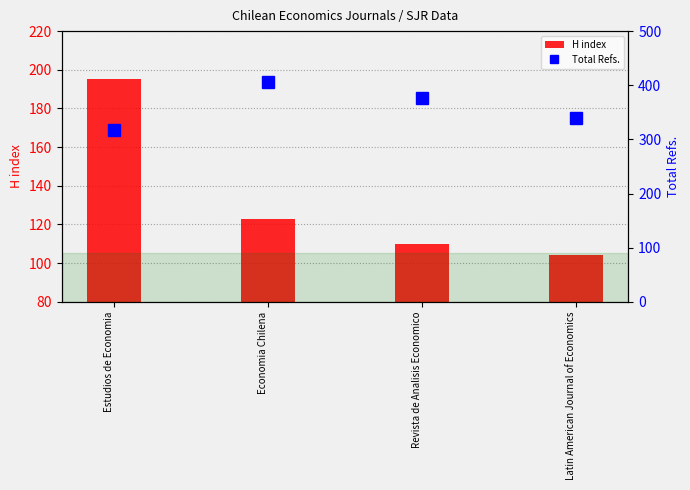

The H index series shows 123 at Economia Chilena. True or false?

True